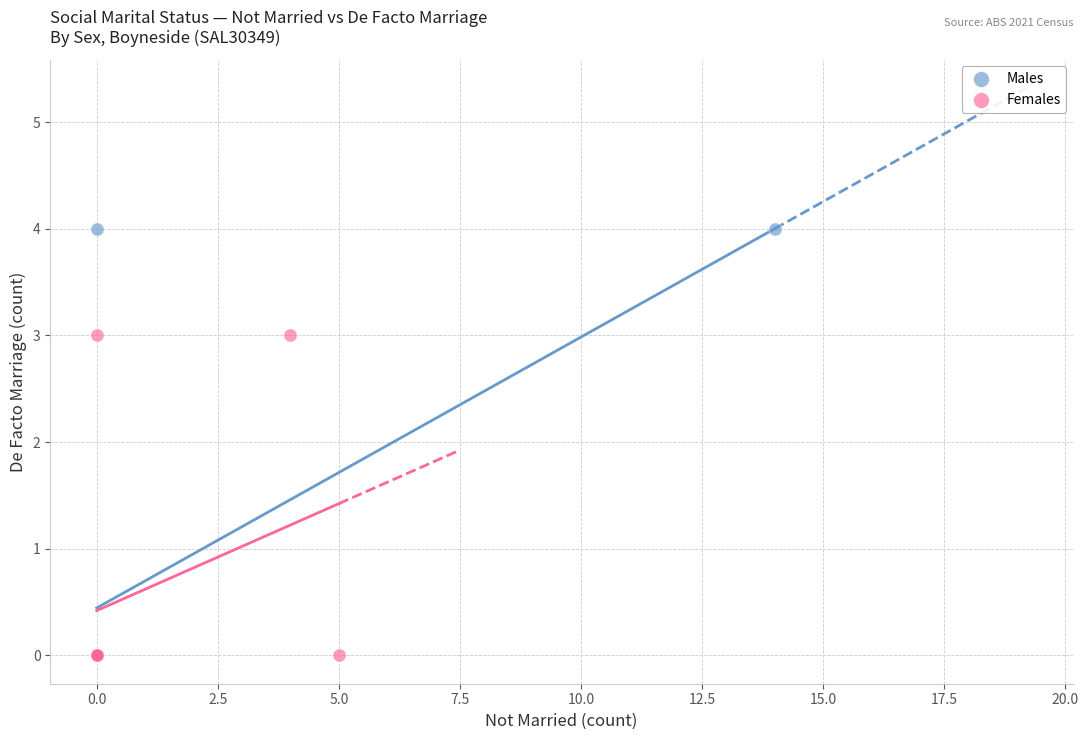

Which series contains the highest Y value?

Males